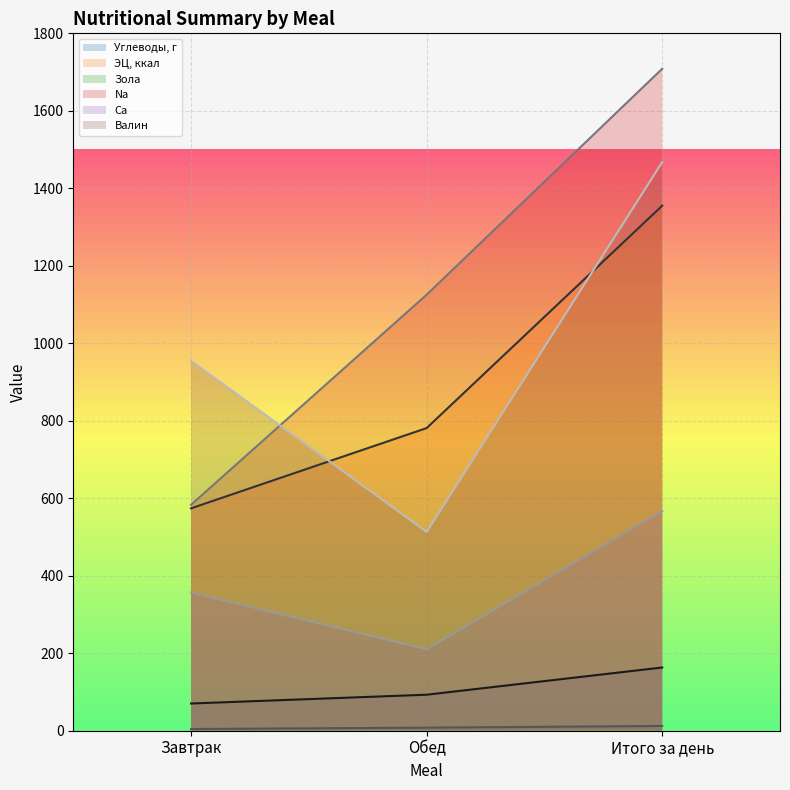

Reading left to right, list all the values displayed in this chart.

Углеводы, г: 70.2	92.9	163.2
ЭЦ, ккал: 574.0	781.1	1355.1
Зола: 4.3	7.9	12.3
Na: 583.2	1125.3	1708.5
Ca: 356.6	210.5	567.1
Валин: 954.4	513.2	1467.6